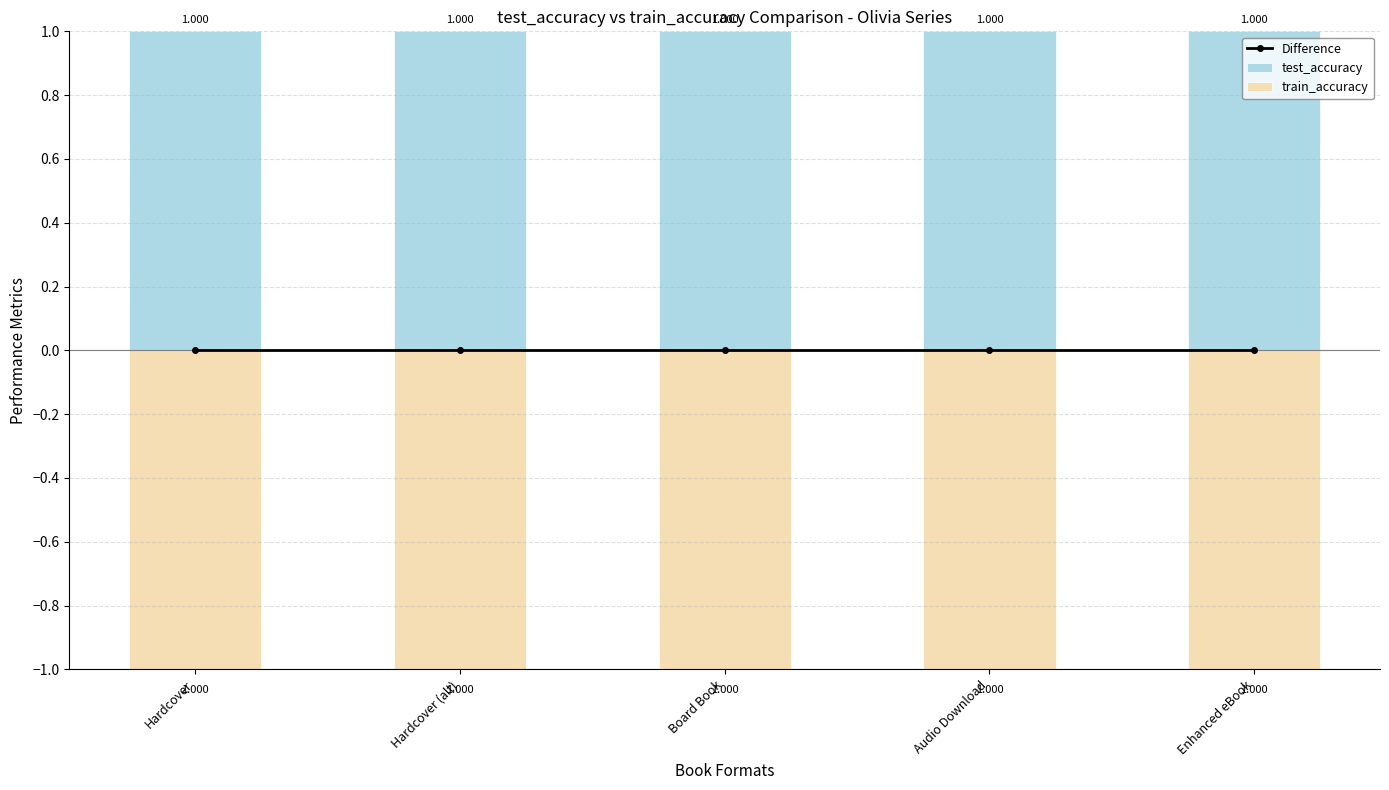

What is the label of the 4th bar from the left?

Audio Download